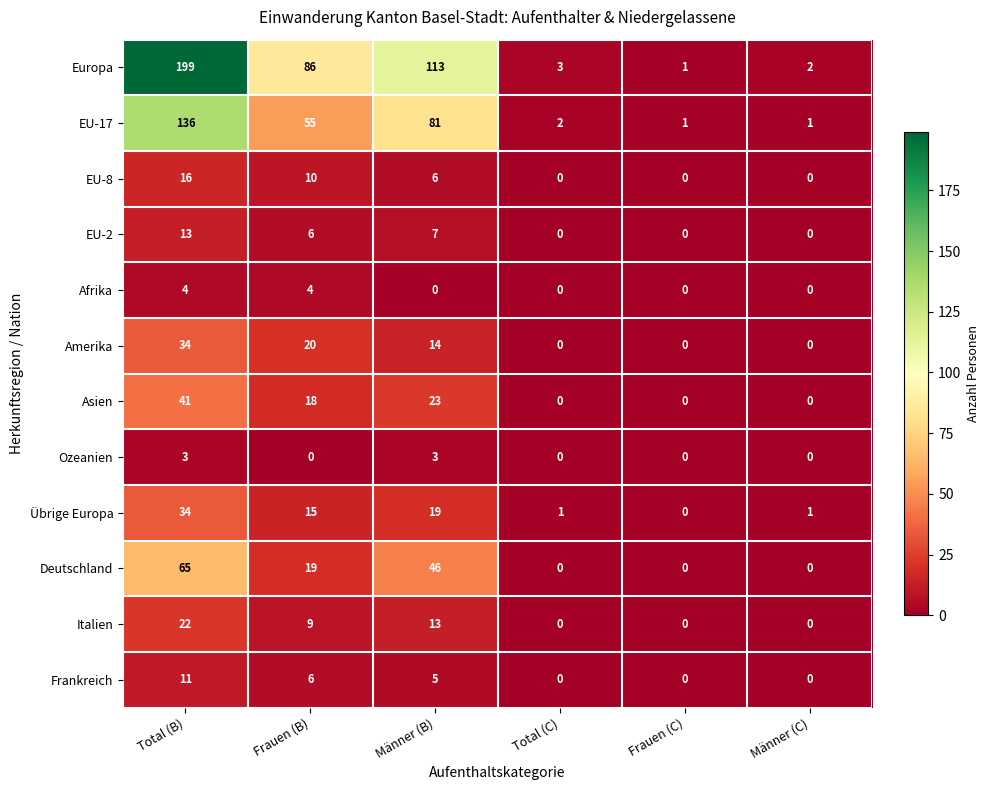

What is the sum of all Deutschland values?

130